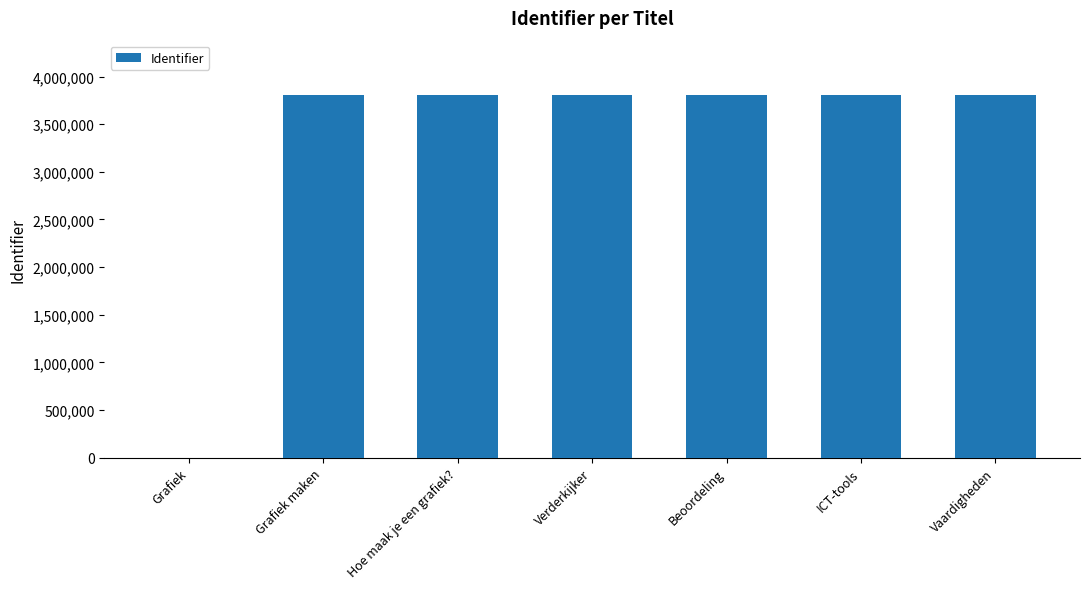

The value at Vaardigheden is 3805530. True or false?

True